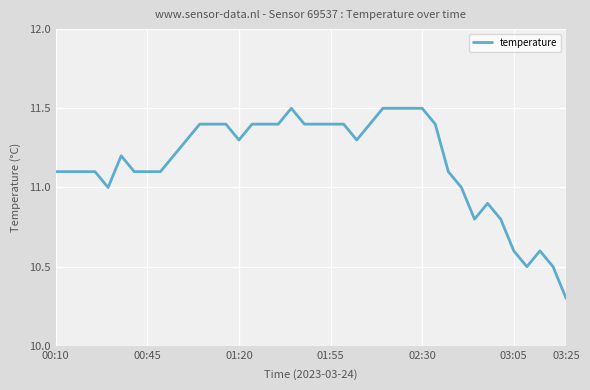

What is the difference between the maximum and minimum values?

1.2